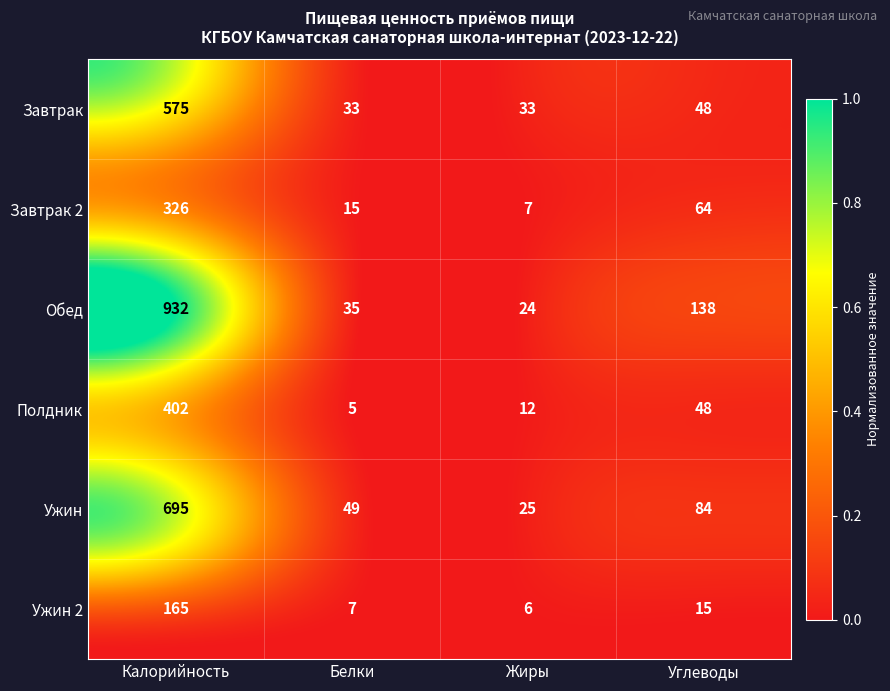

Rank the categories by Ужин value from lowest to highest.

Жиры, Белки, Углеводы, Калорийность